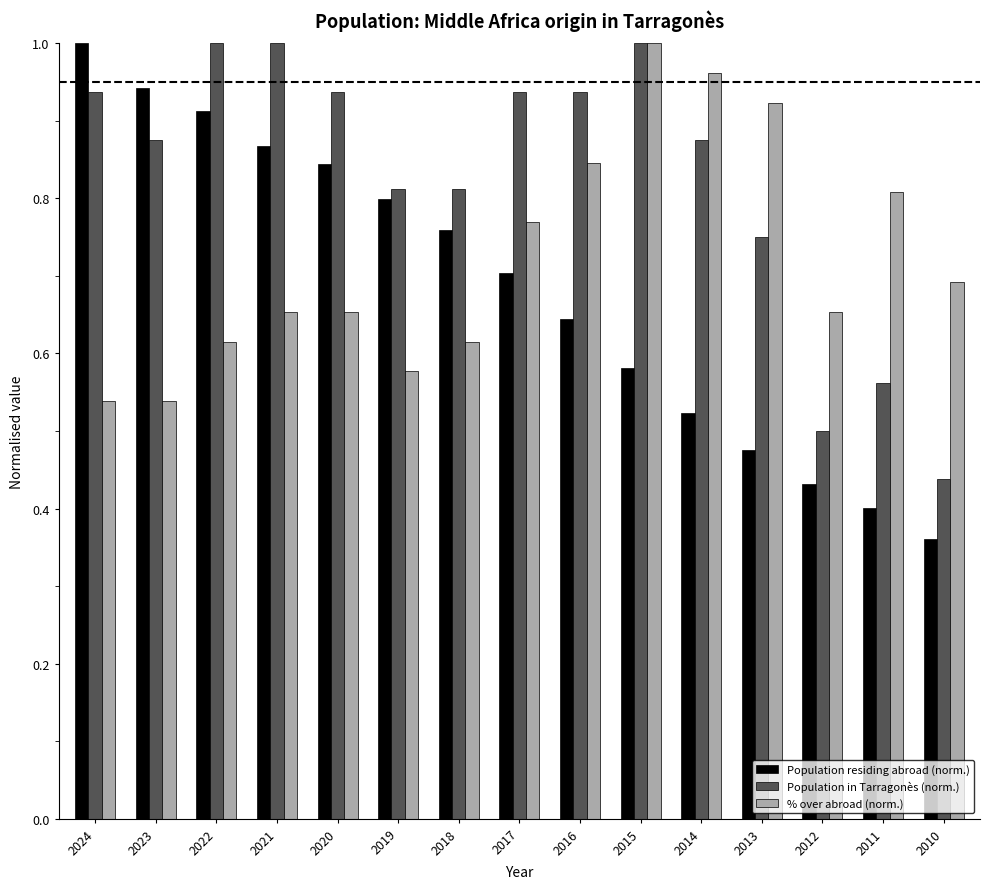

Count the number of categories in the chart.

15